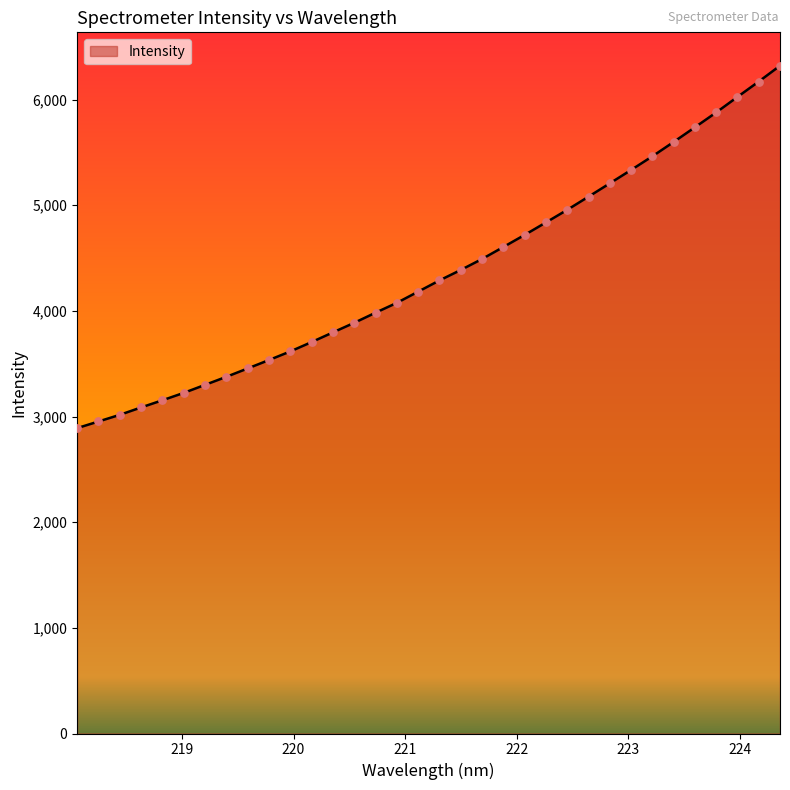

What is the difference between the maximum and minimum values?

3429.8